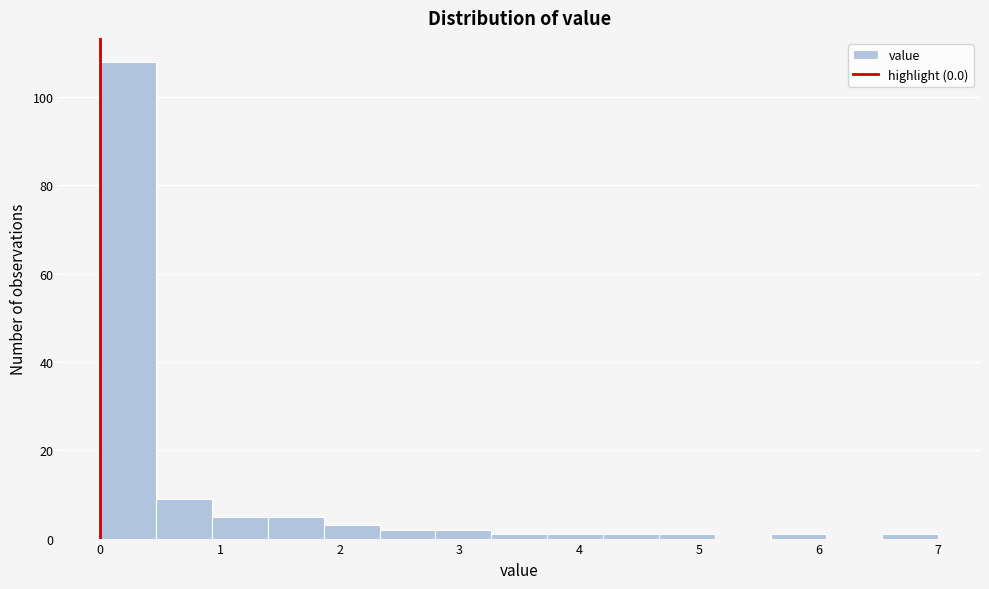

Over which range of the x-axis is the bar tallest?

0.0 to 0.5